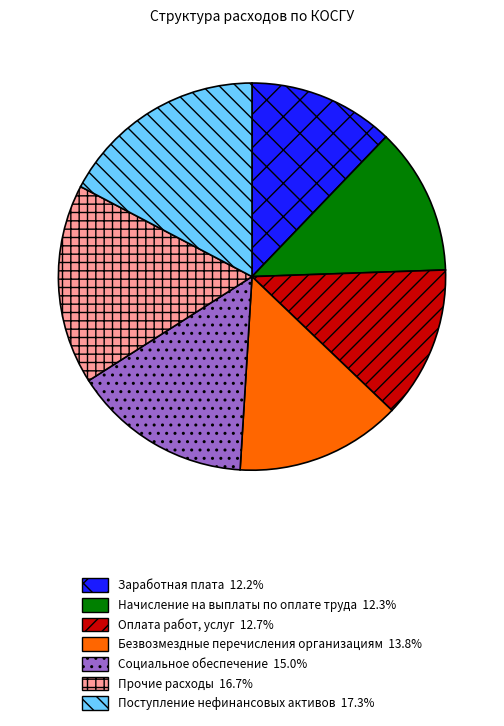

The Заработная плата slice represents 12% of the pie. True or false?

True